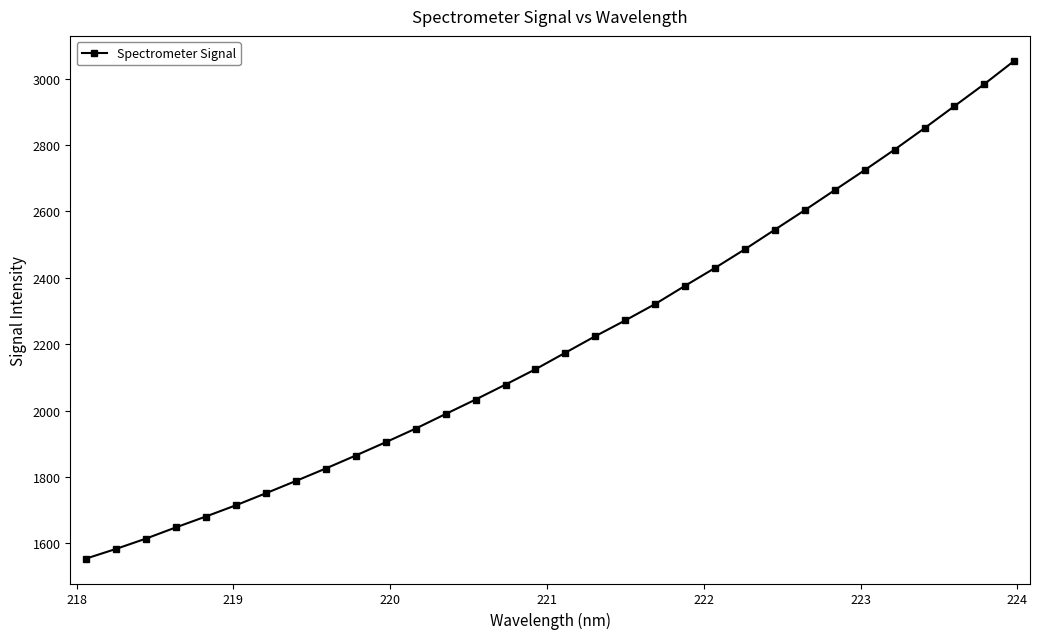

What is the difference between the maximum and minimum values?

1499.4